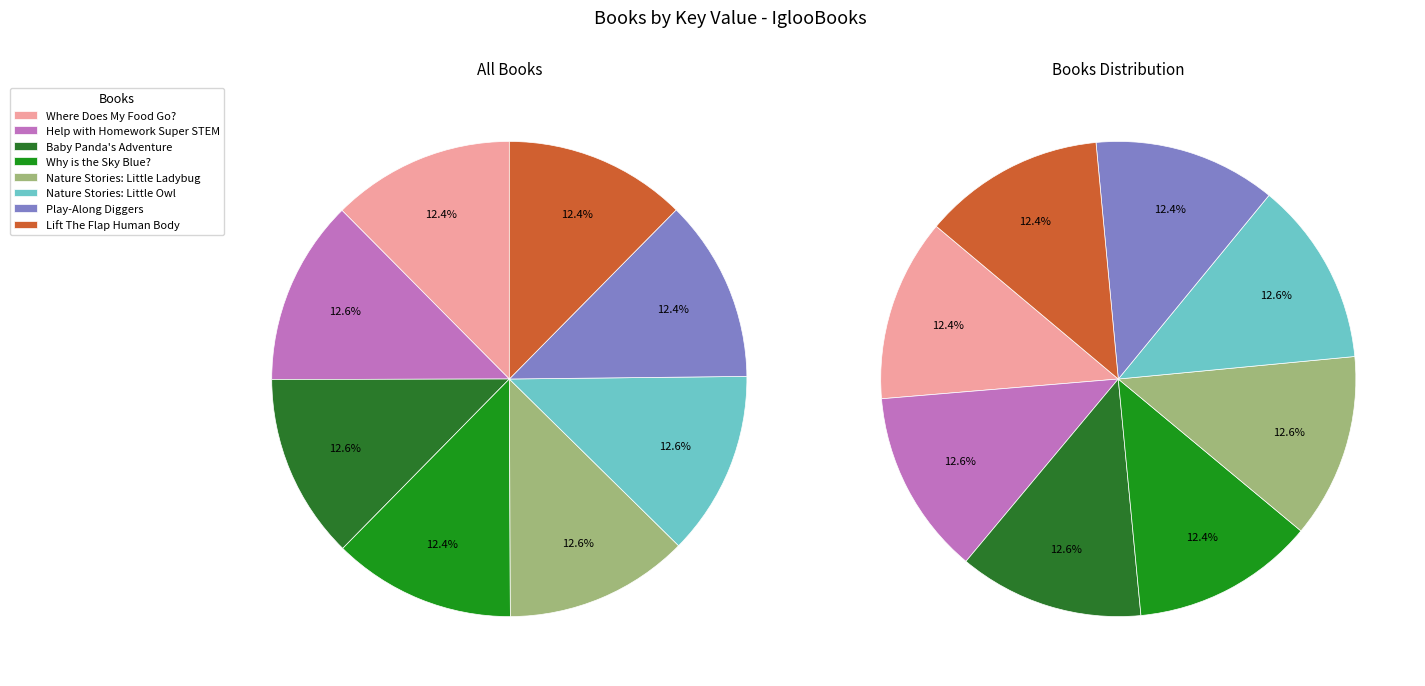

Which slice is the largest?

Baby Panda's Adventure